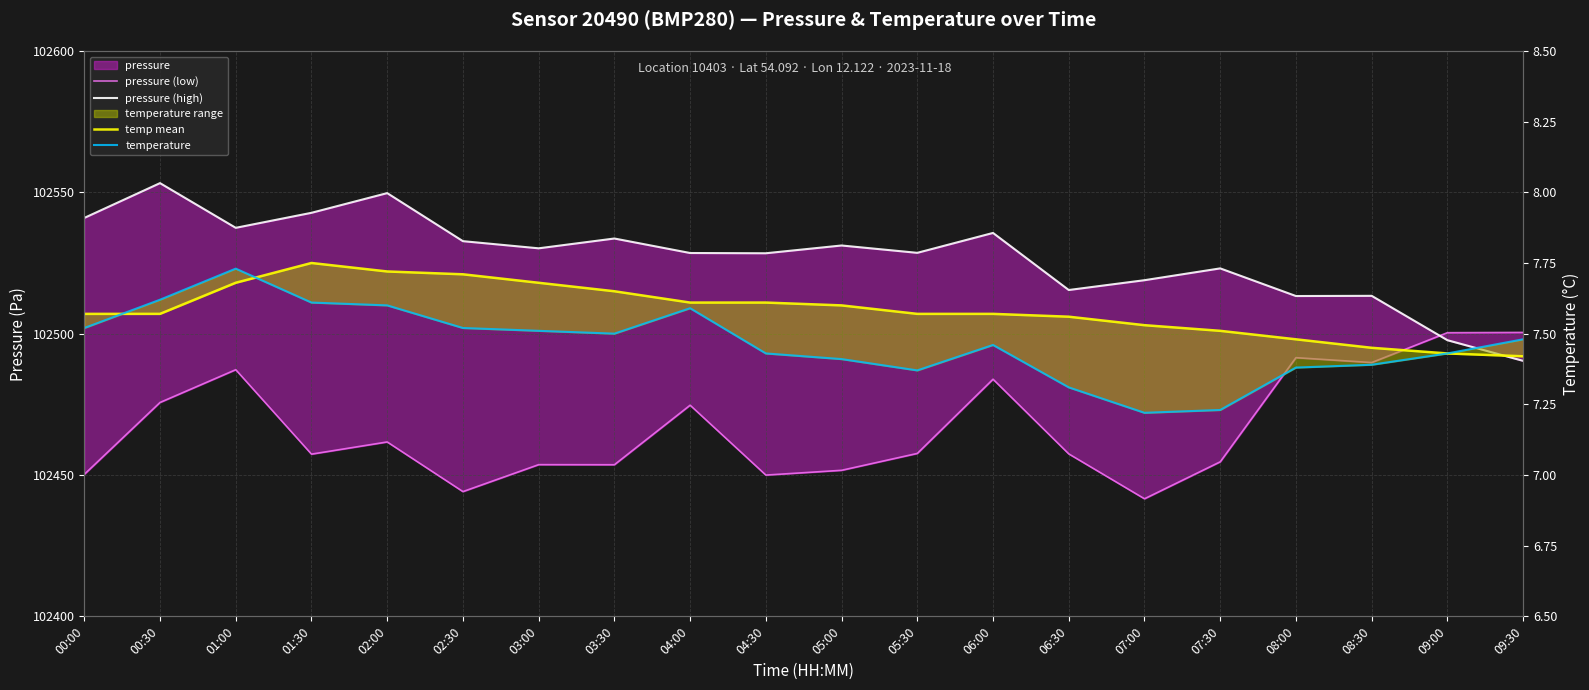

At 07:00, list the series in order from largest to smallest.

pressure (high), pressure (low), temp mean, temperature